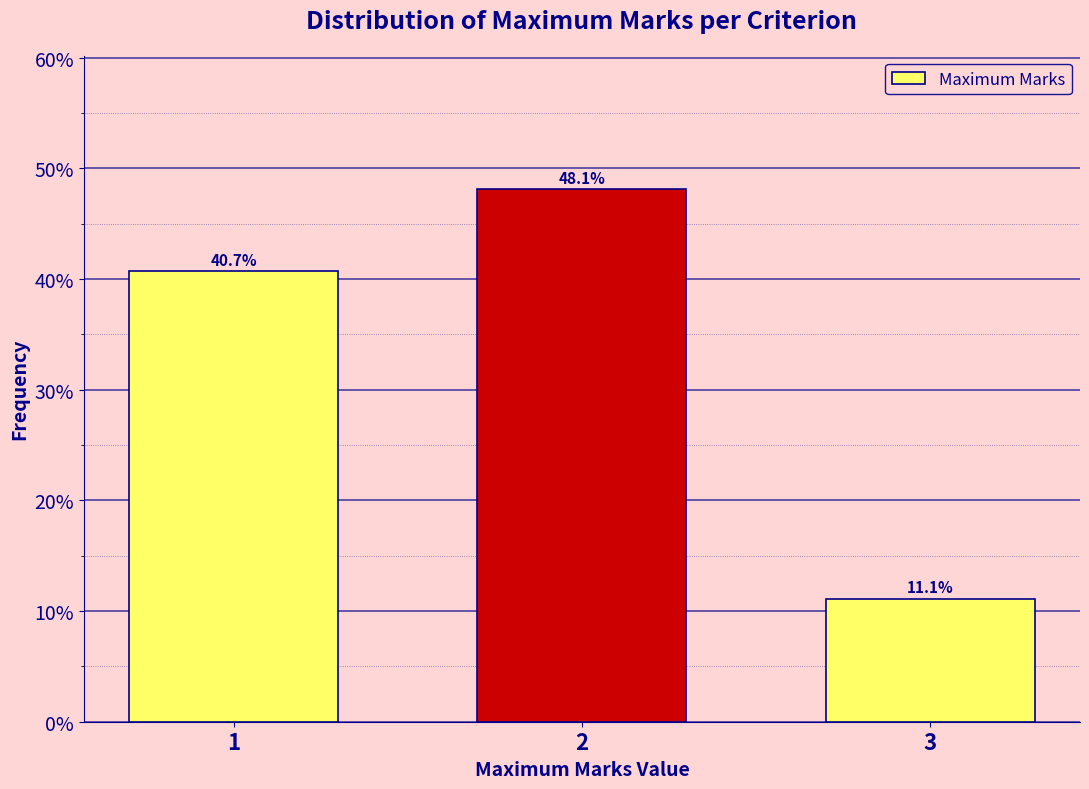

Reading left to right, extract all data points from this chart.

1=40.7	2=48.1	3=11.1